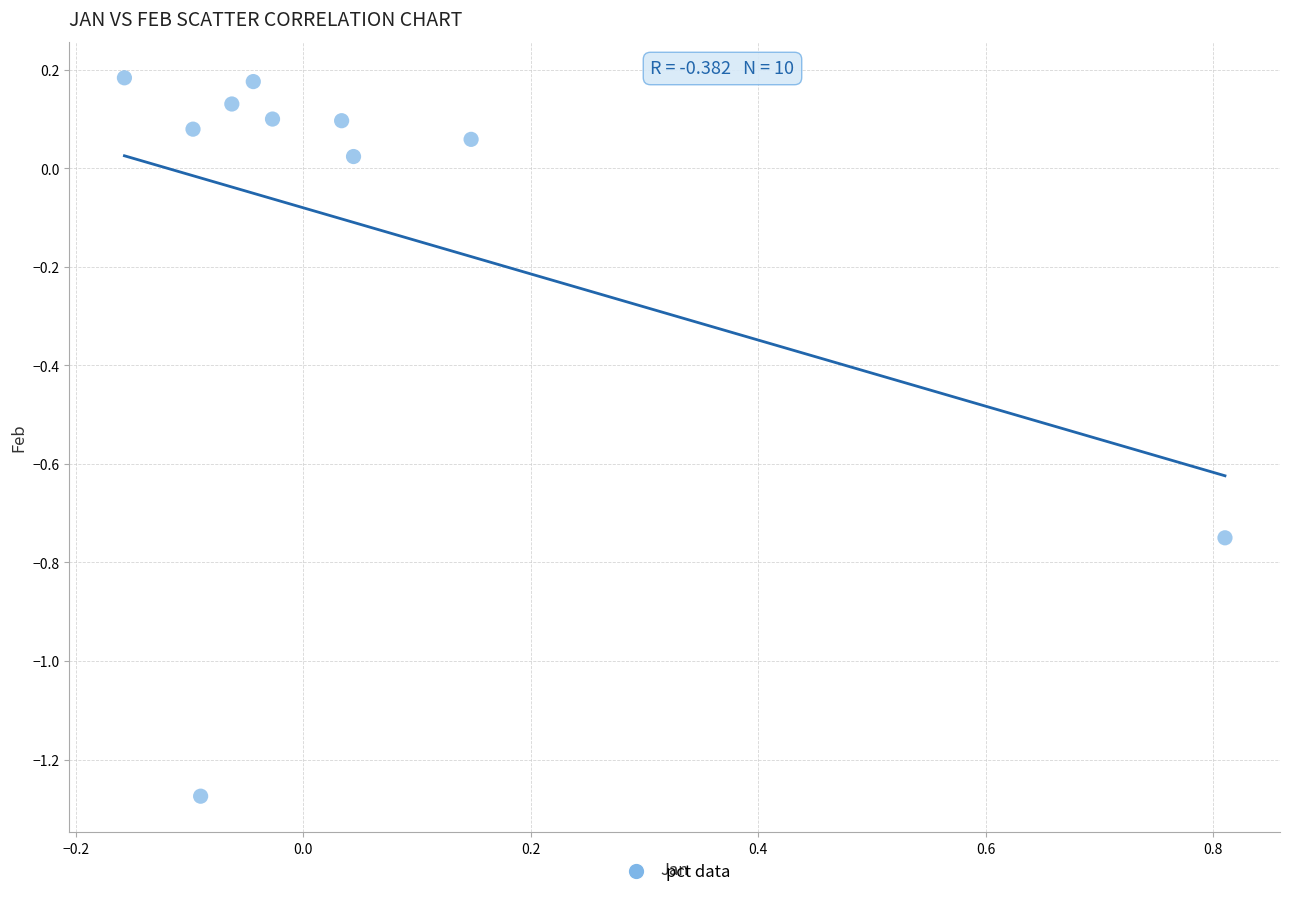

What is the range of Y values (max minus min)?

1.5